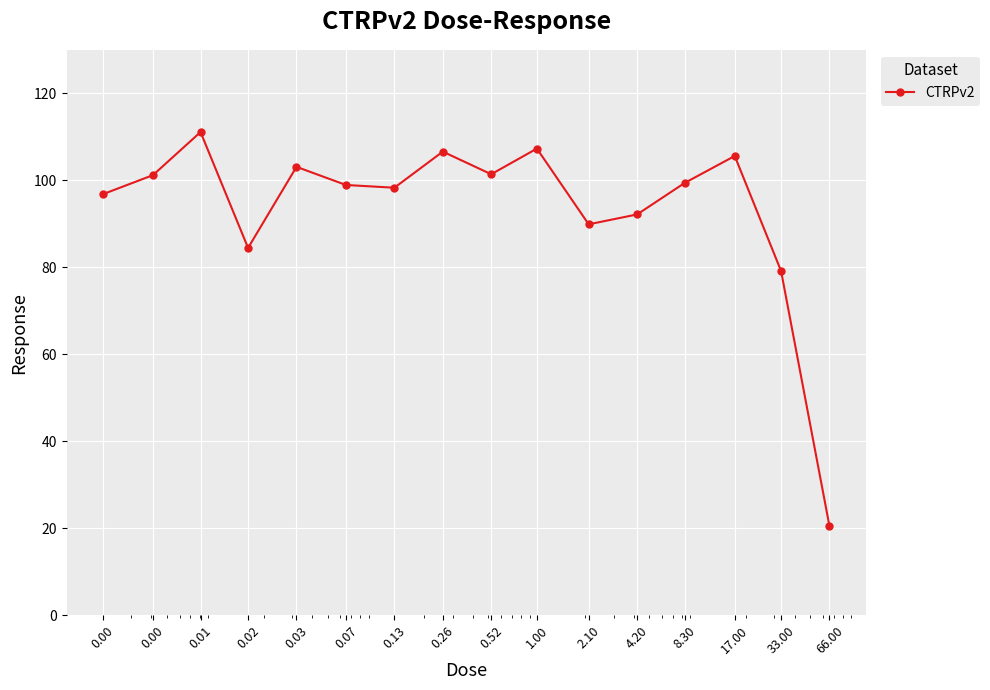

What is the value of the 13th point from the left?

99.4